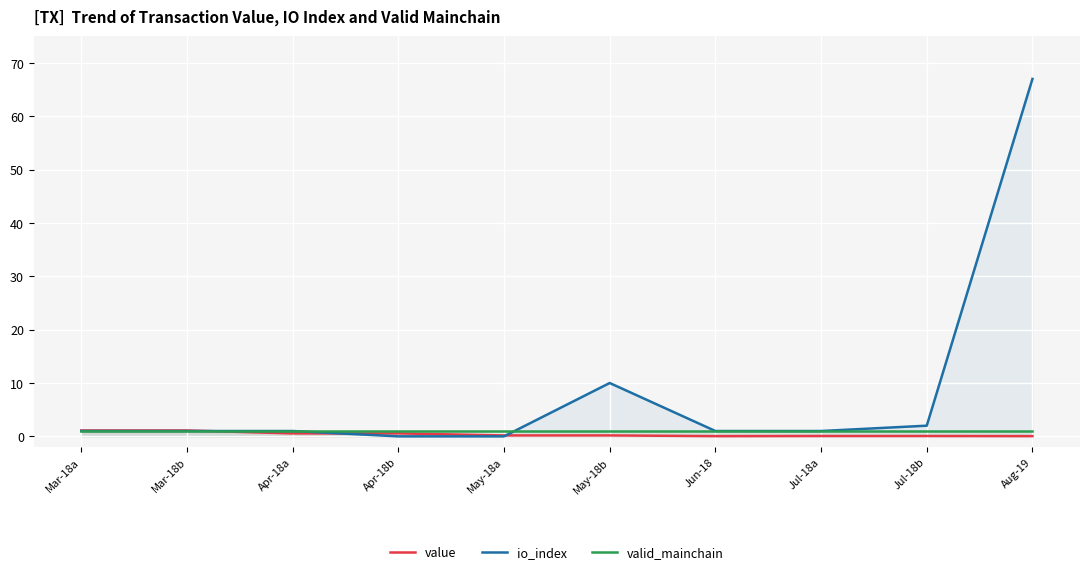

What is the approximate value of valid_mainchain at Mar-18b?

1.0